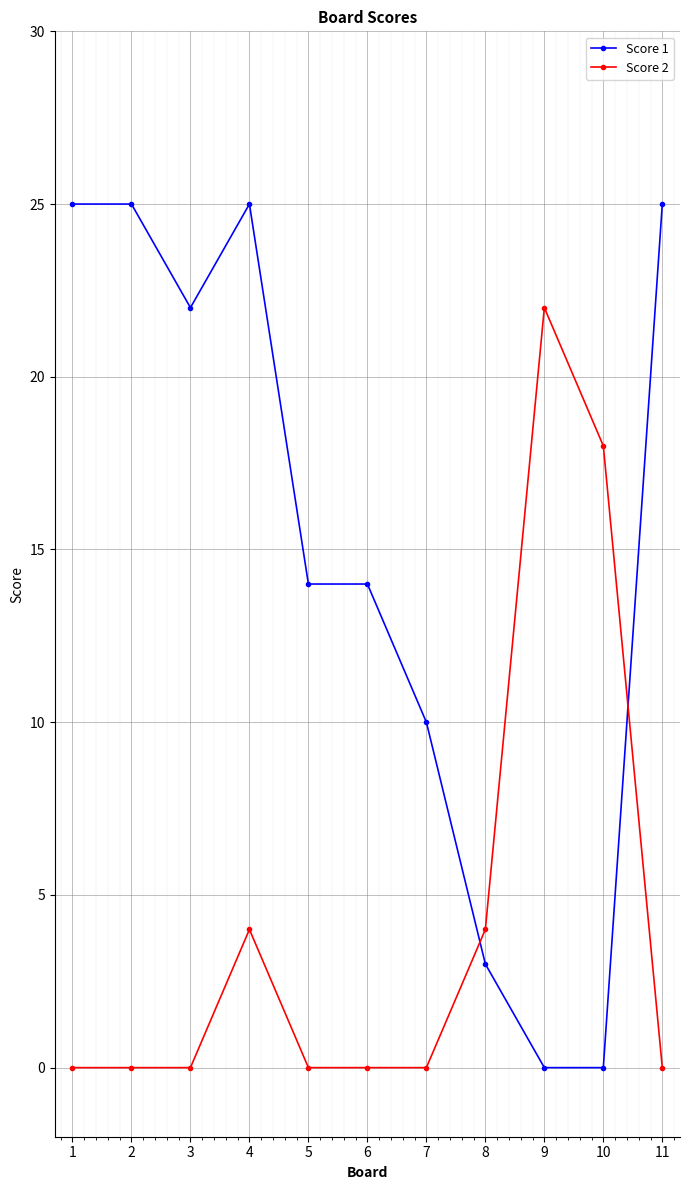

True or false: Score 1 and Score 2 intersect in this chart.

True